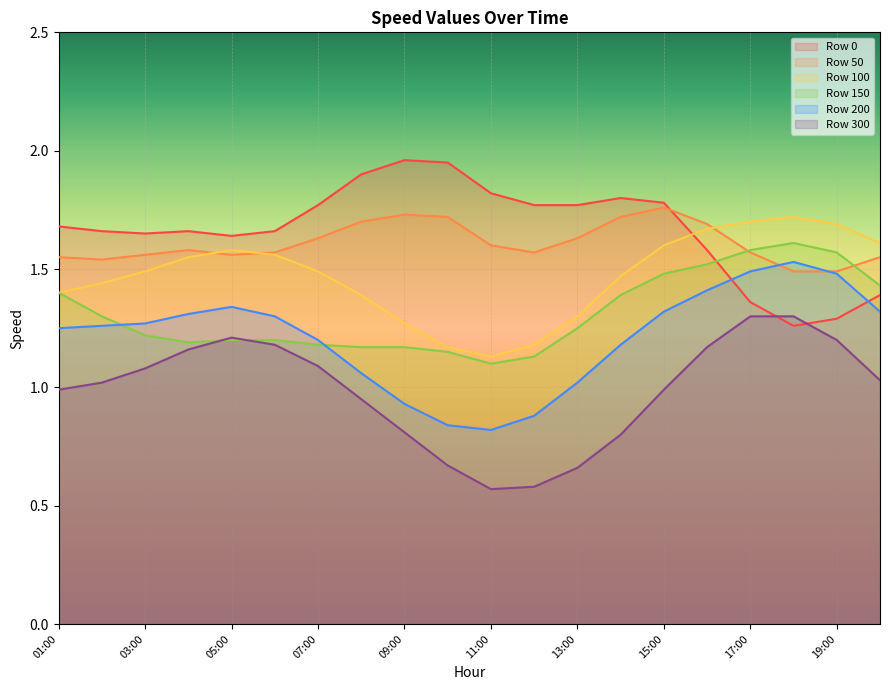

What is the greatest value displayed?

2.0